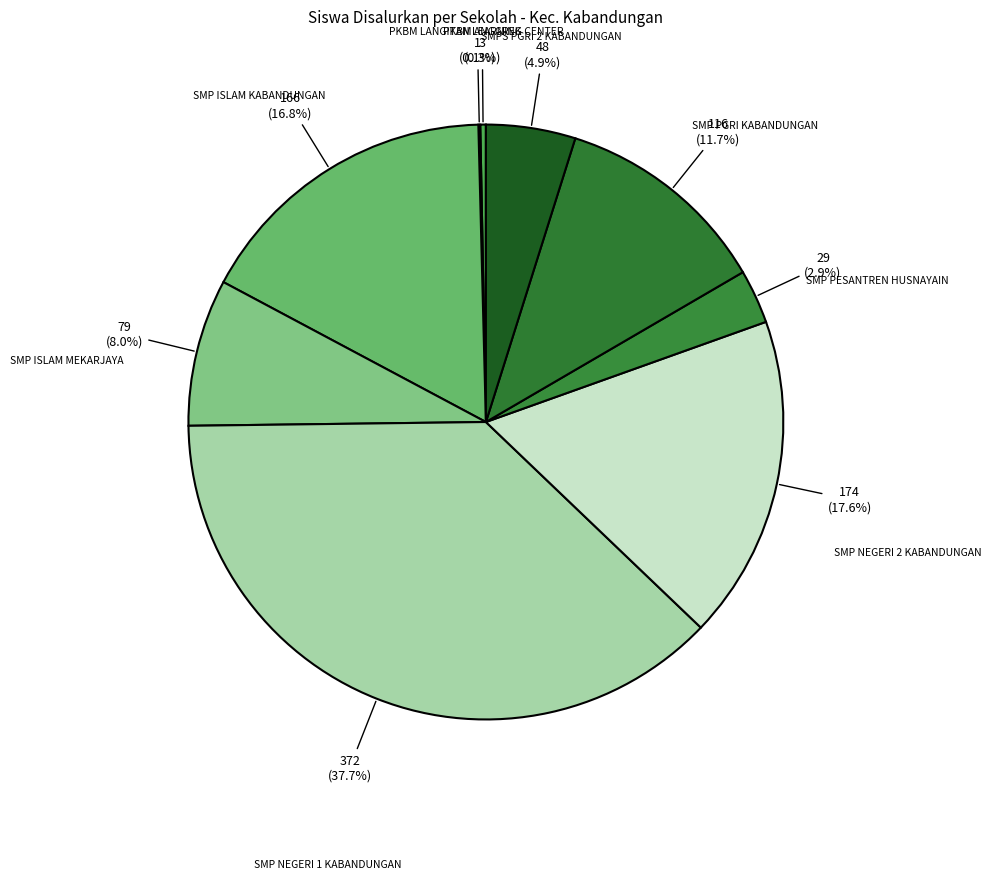

To the nearest percent, what is the average slice percentage?

11%